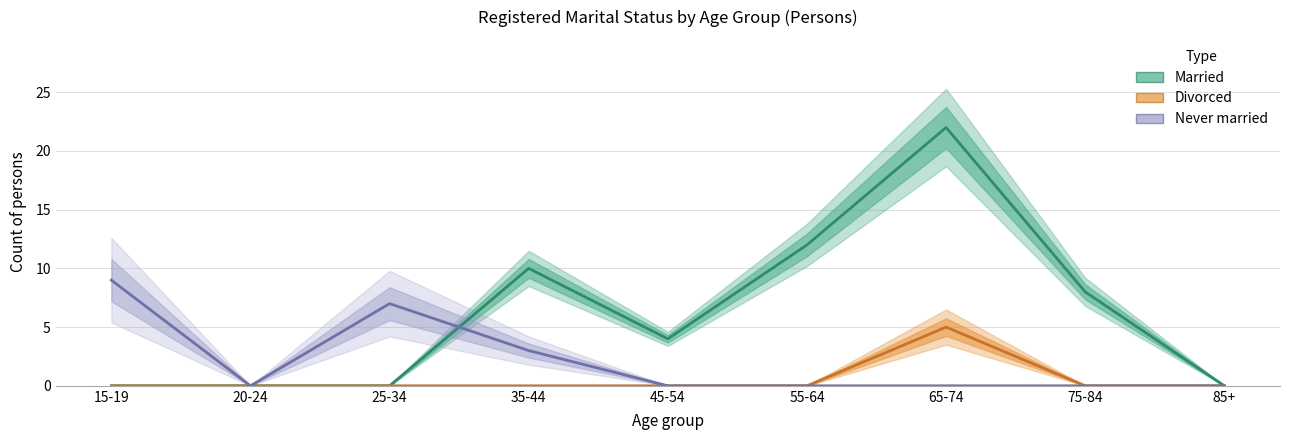

The Married series shows 0 at 85+. True or false?

True